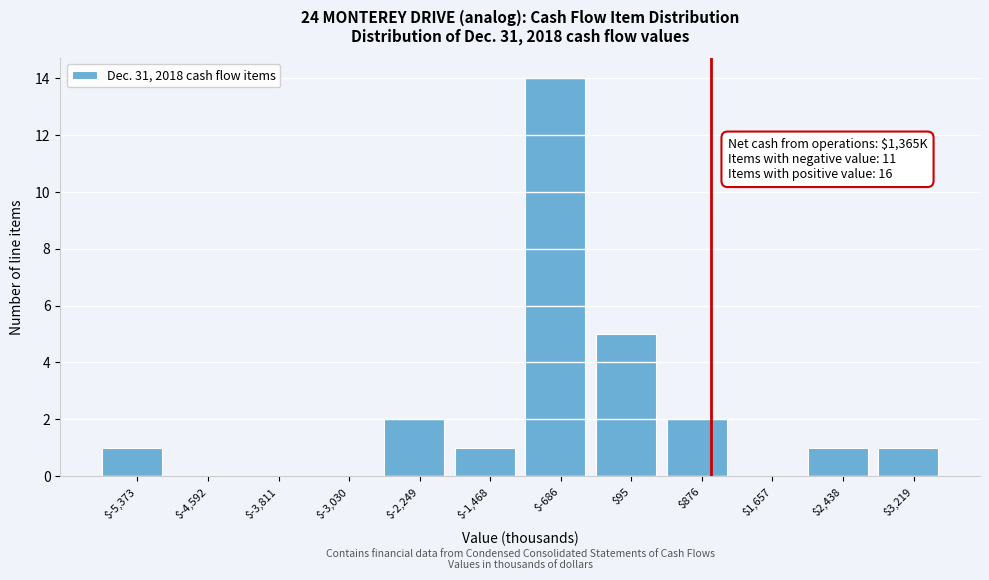

What is the sum of all values?

27